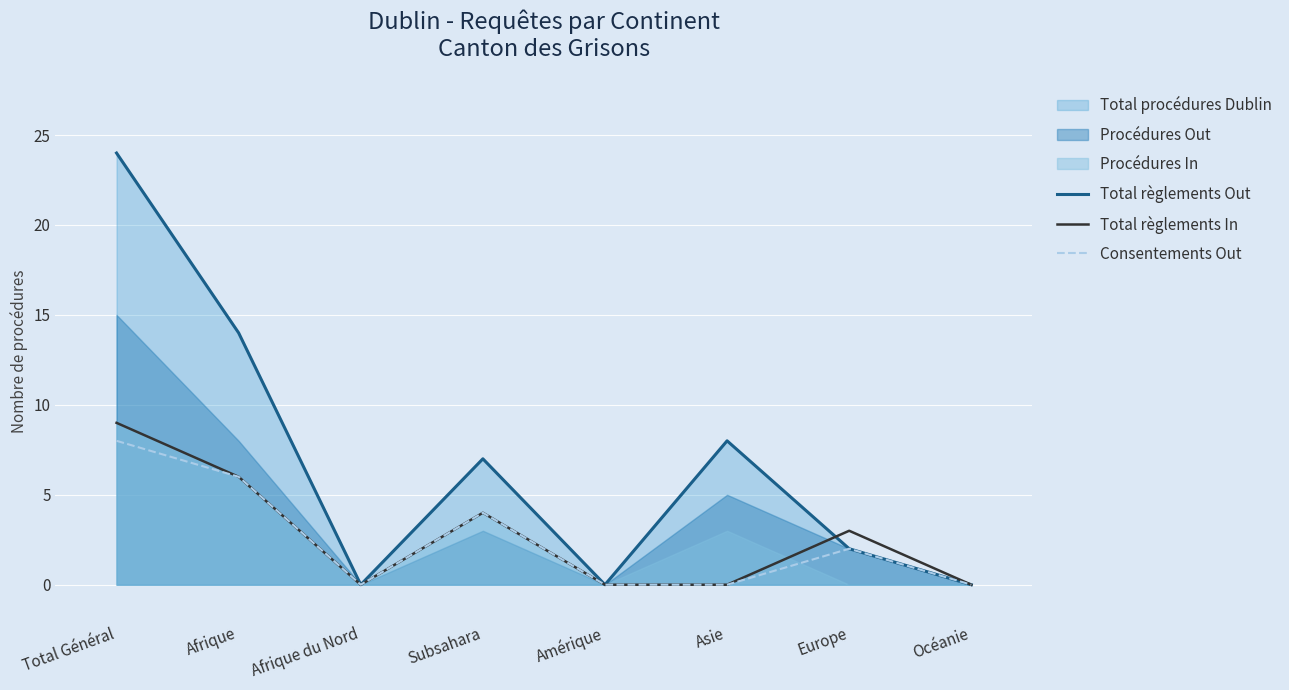

What is the difference between the maximum and minimum values in the Consentements Out series?

8